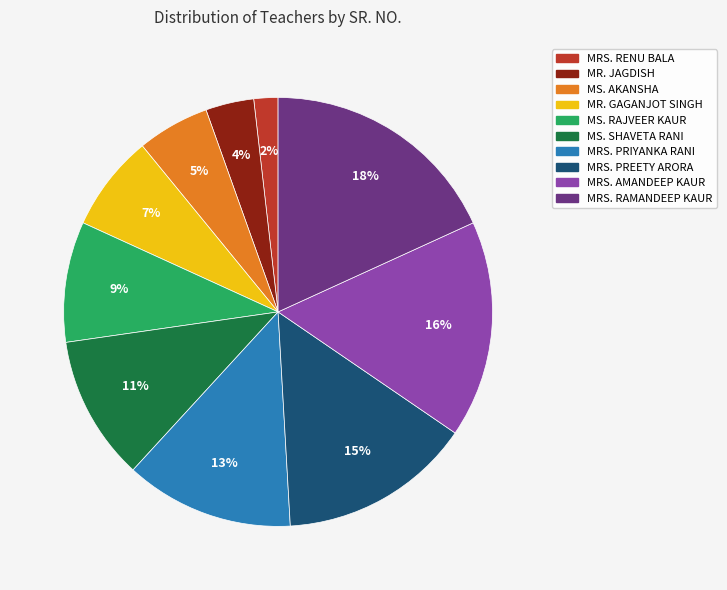

To the nearest percent, what percentage of the pie is MRS. PRIYANKA RANI?

13%